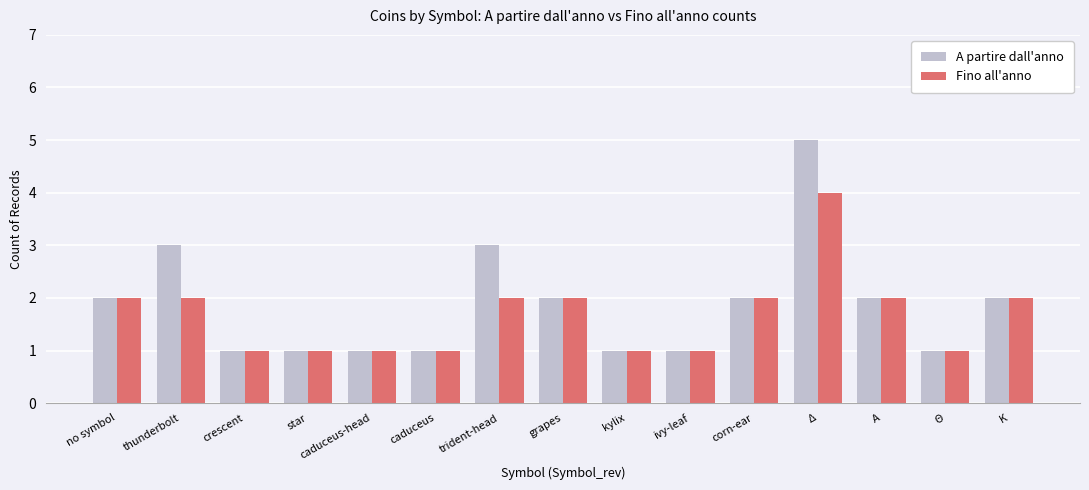

What are all the series names shown in the legend?

A partire dall'anno, Fino all'anno